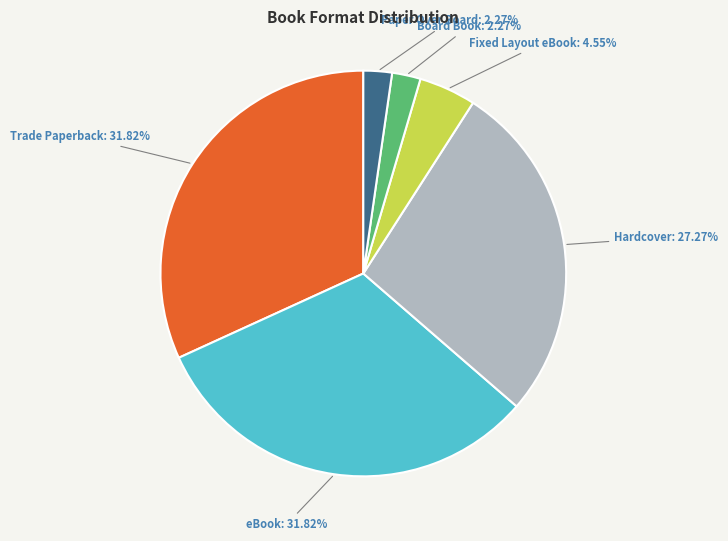

What is the ratio of the value at Hardcover to the value at Fixed Layout eBook?

6.0